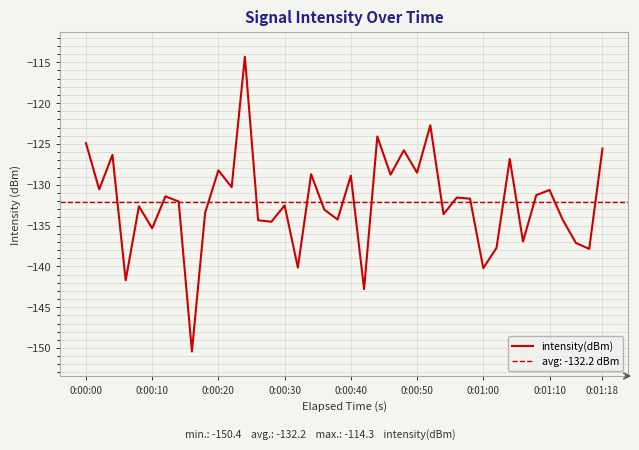

What is the maximum value for intensity(dBm)?

-114.3